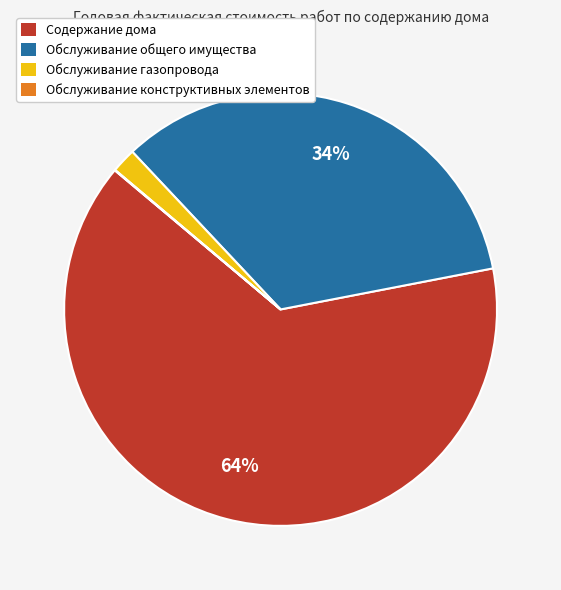

True or false: Содержание дома accounts for 64% of the total.

True